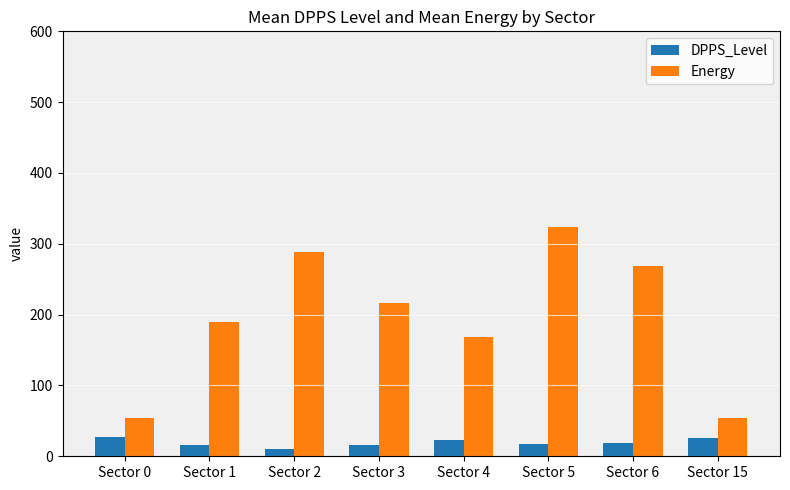

At Sector 5, list the series in order from largest to smallest.

Energy, DPPS_Level